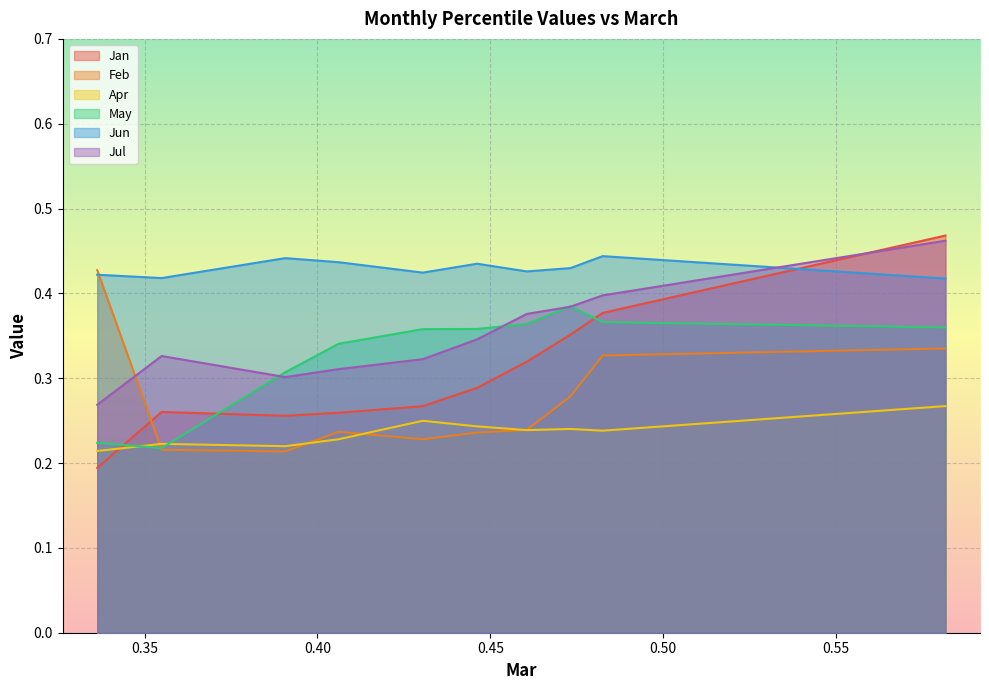

What is the highest value of the Feb series?

0.4